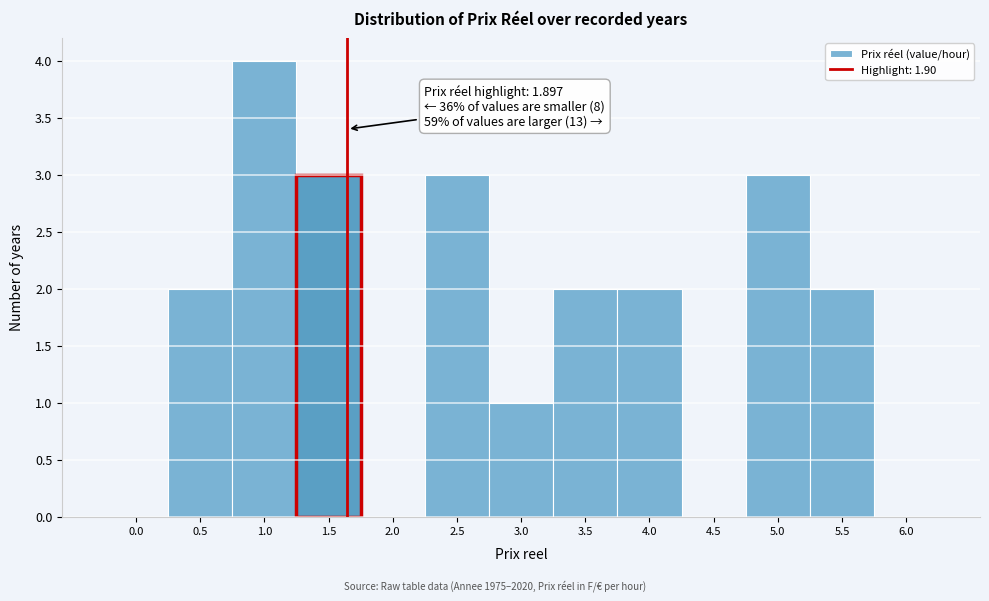

Reading left to right, transcribe all the data shown in this chart.

0.0=0	0.5=2	1.0=4	1.5=3	2.0=0	2.5=3	3.0=1	3.5=2	4.0=2	4.5=0	5.0=3	5.5=2	6.0=0